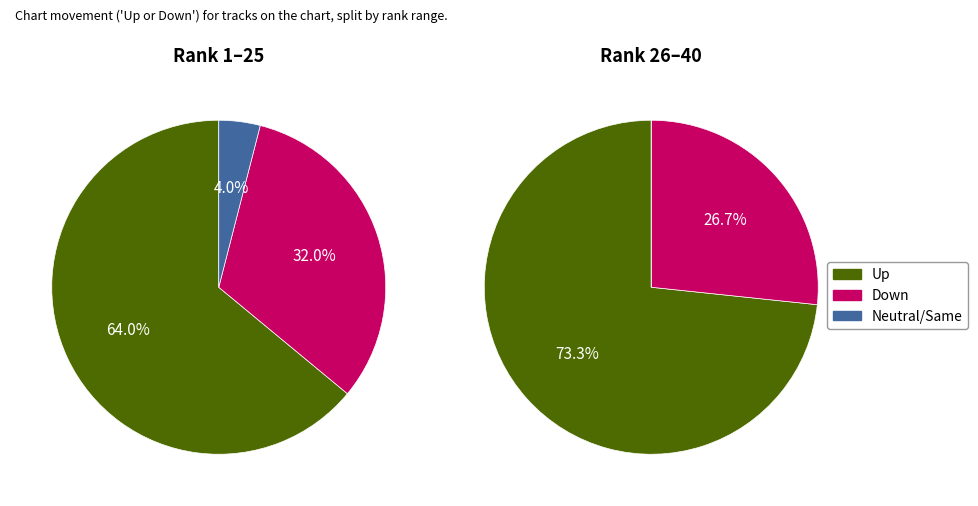

Count the number of slices in the pie.

3